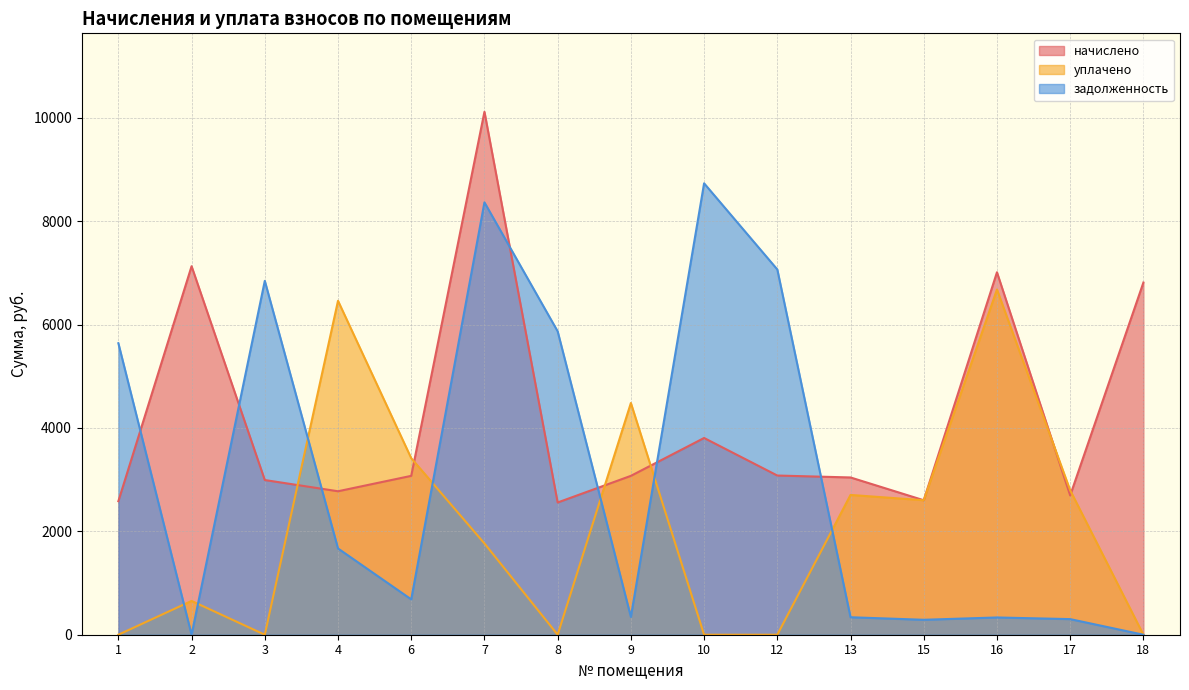

Rank the categories by уплачено value from highest to lowest.

16, 4, 9, 6, 17, 13, 15, 7, 2, 1, 3, 8, 10, 12, 18